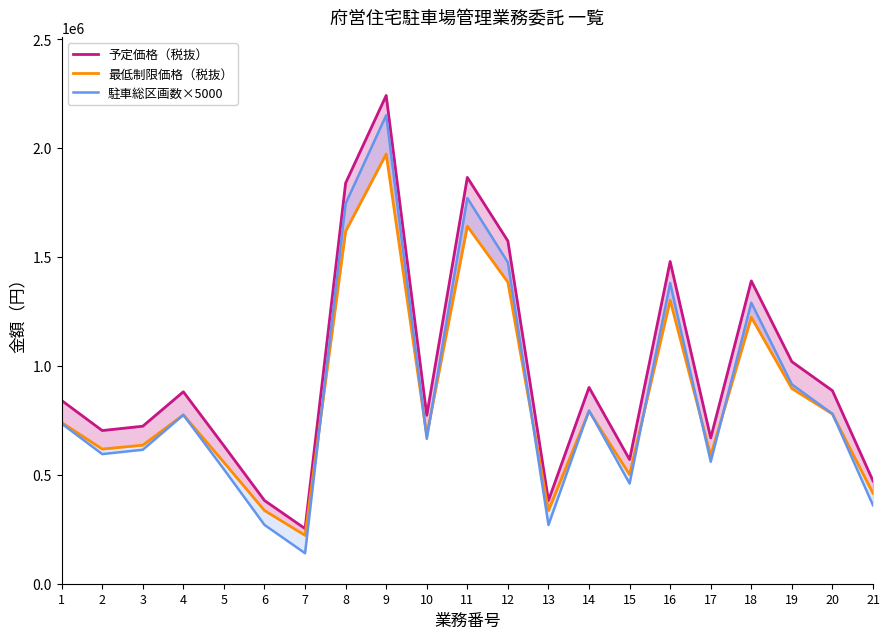

At which label is 予定価格（税抜） closest to 1247000?

18